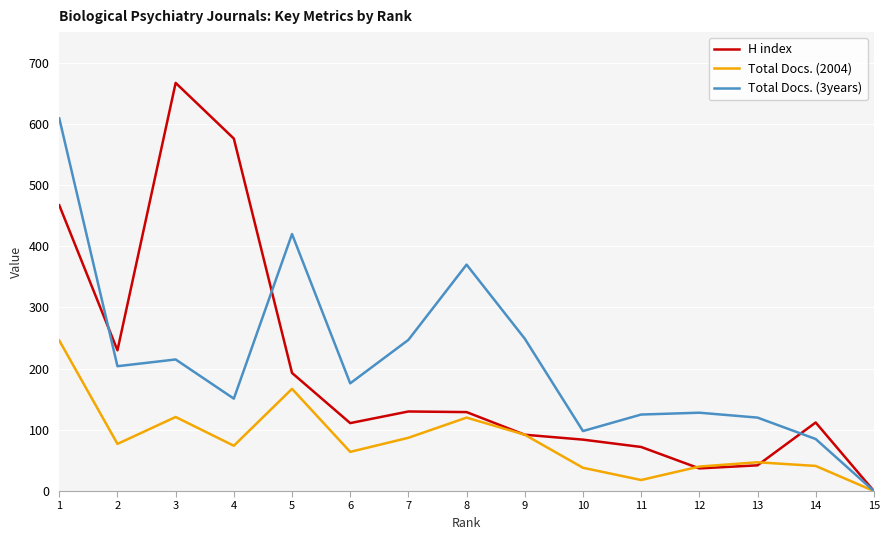

List the series in order of their peak value, highest first.

H index, Total Docs. (3years), Total Docs. (2004)